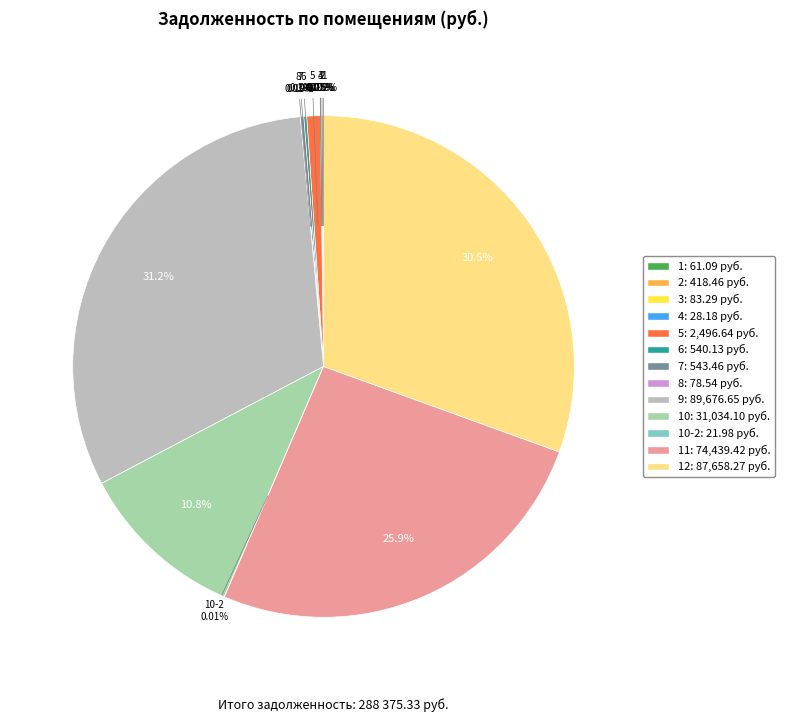

Is there any slice that represents more than half of the pie?

No